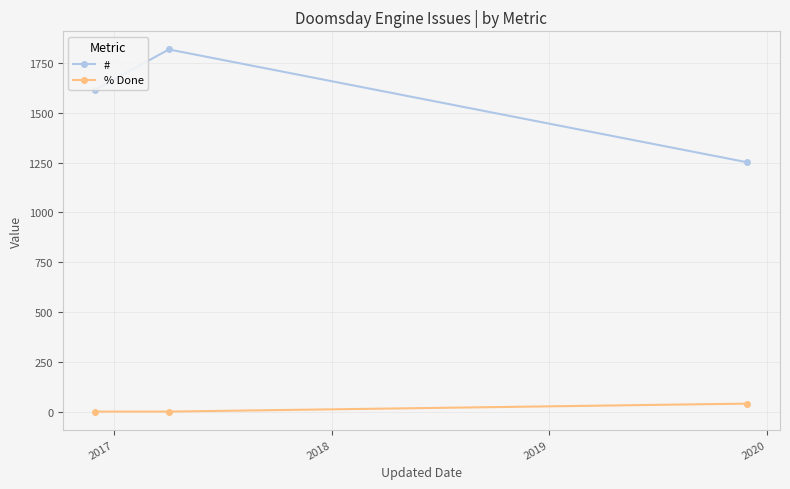

Rank the series by their average value, from highest to lowest.

#, % Done